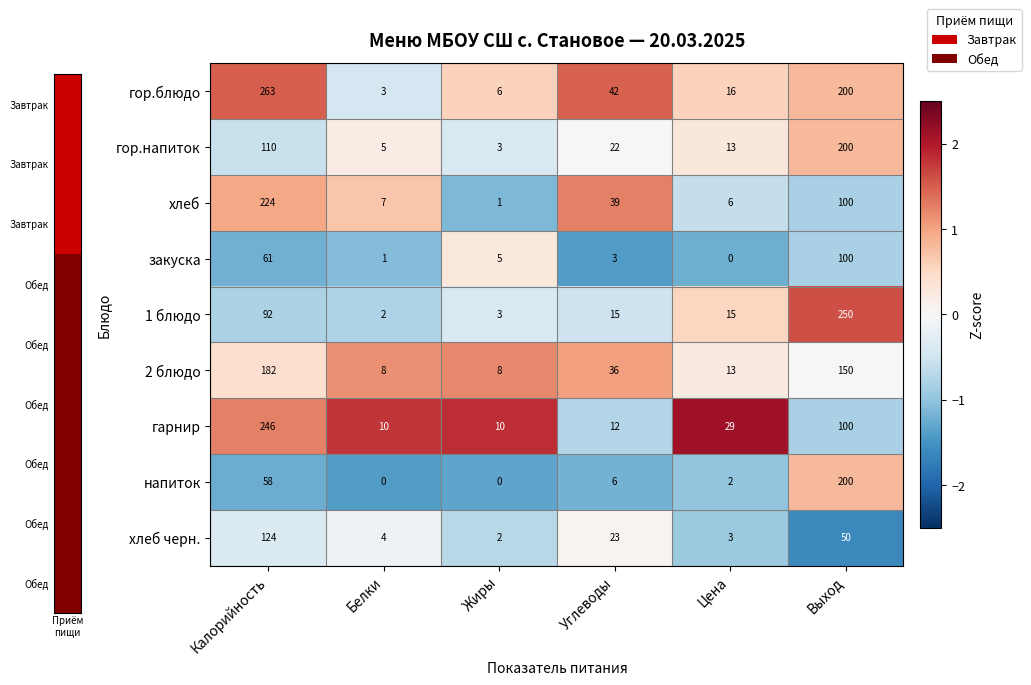

What is the maximum value shown in the chart?

263